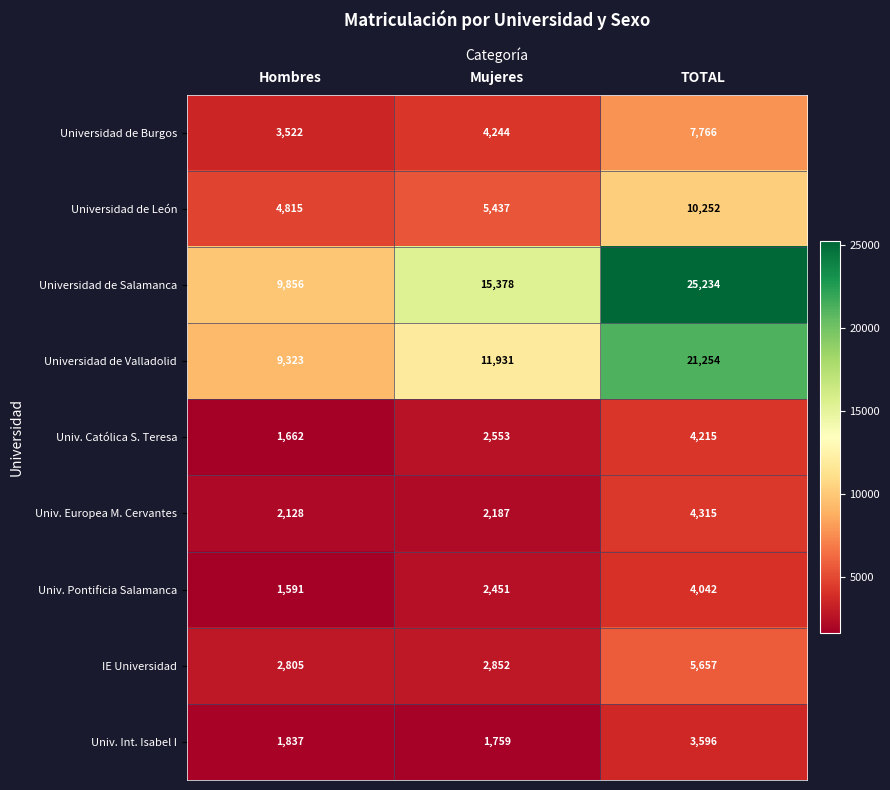

At how many categories does at least one series exceed 13771?

2